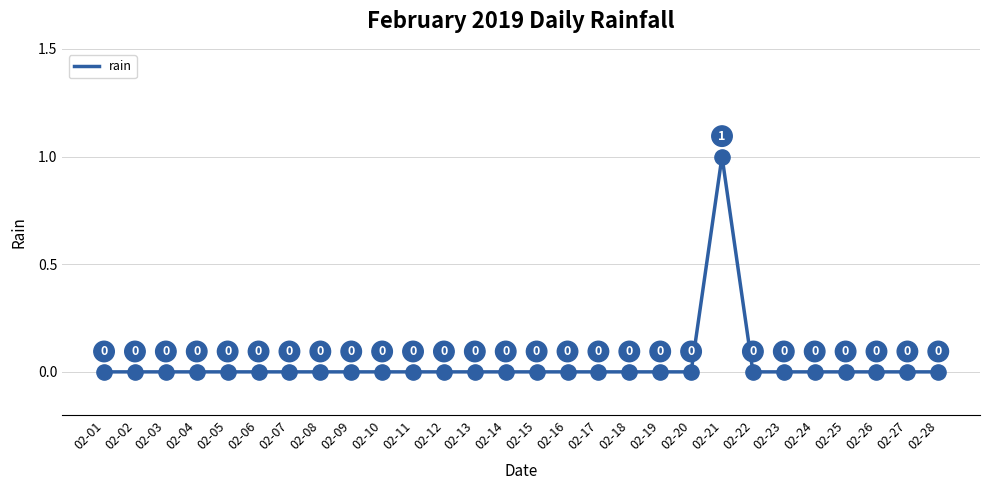

Which has a higher value, 02-07 or 02-21?

02-21